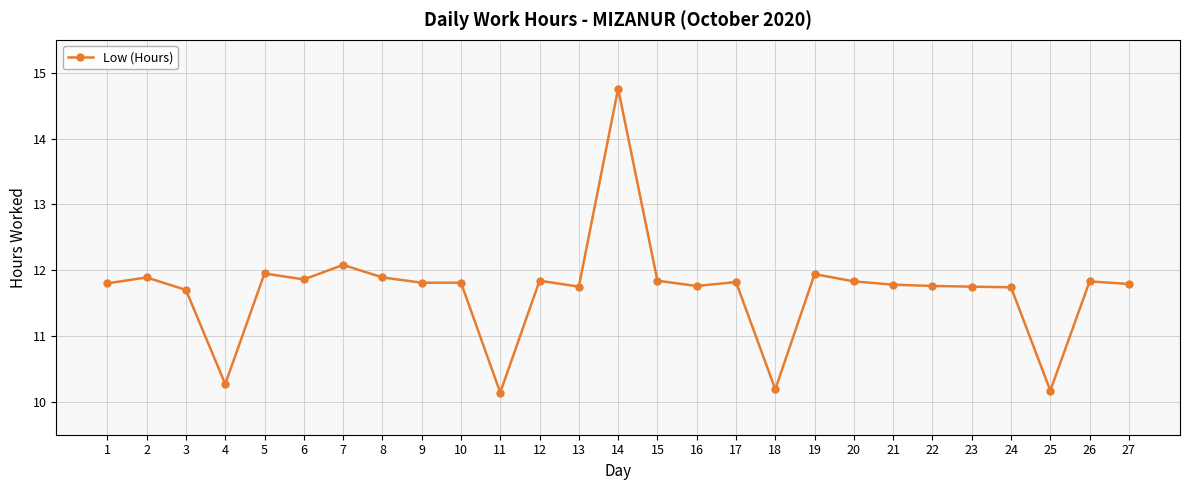

What is the value of the 20th point from the left?

11.8